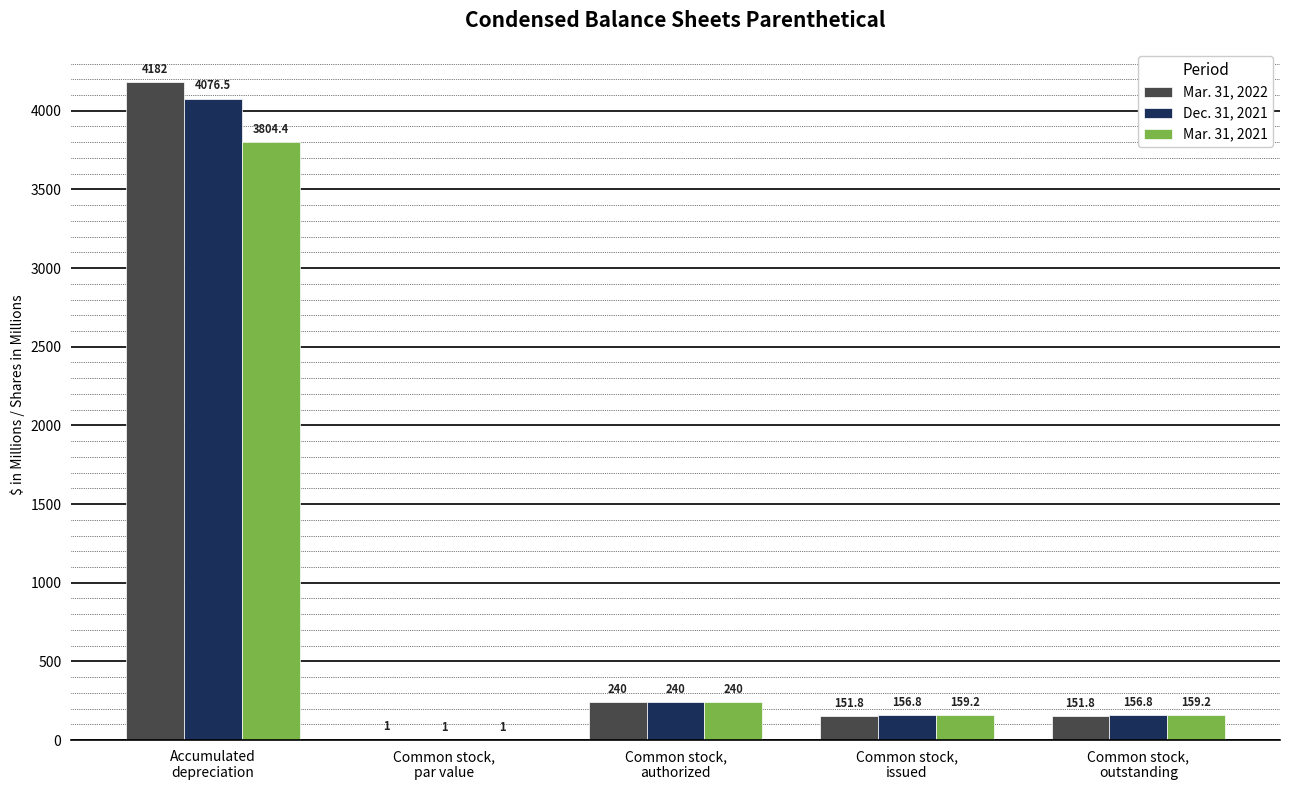

Reading left to right, extract all data points from this chart.

Mar. 31, 2022: 4182.0	1.0	240.0	151.8	151.8
Dec. 31, 2021: 4076.5	1.0	240.0	156.8	156.8
Mar. 31, 2021: 3804.4	1.0	240.0	159.2	159.2